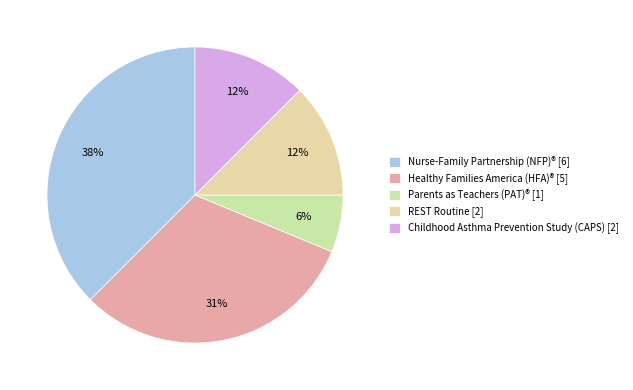

Is there a majority slice in this chart?

No